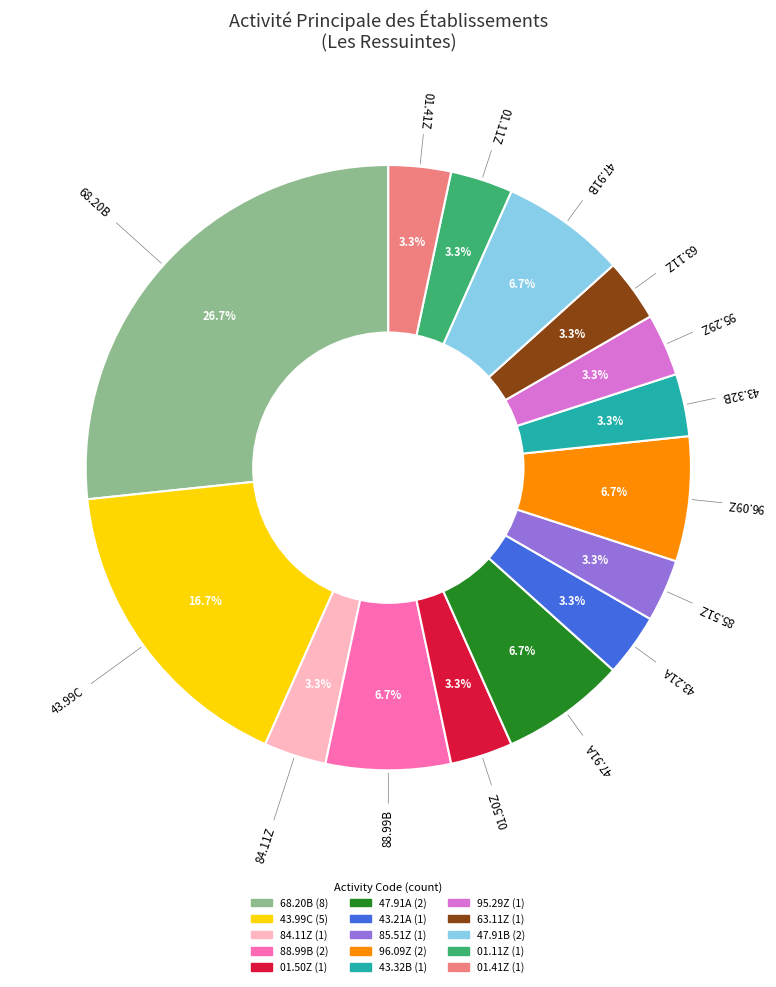

Is there a majority slice in this chart?

No